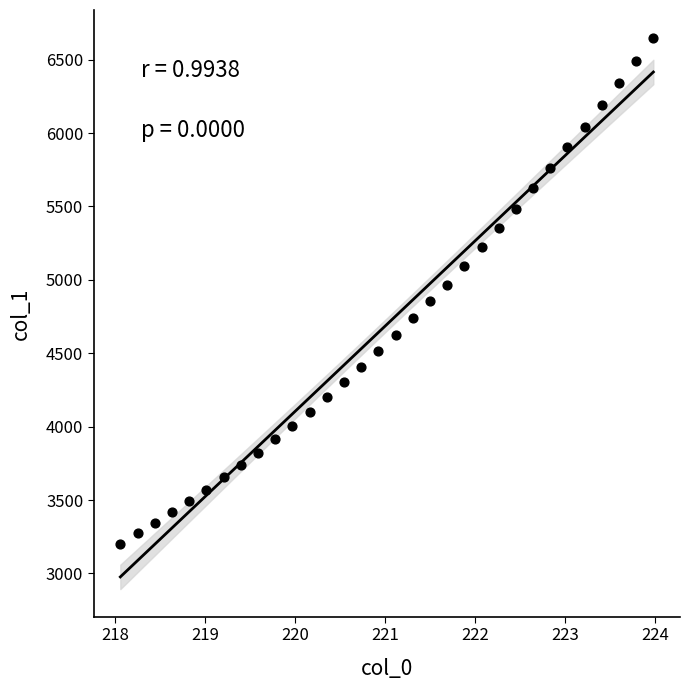

What is the range of X values (max minus min)?

5.9